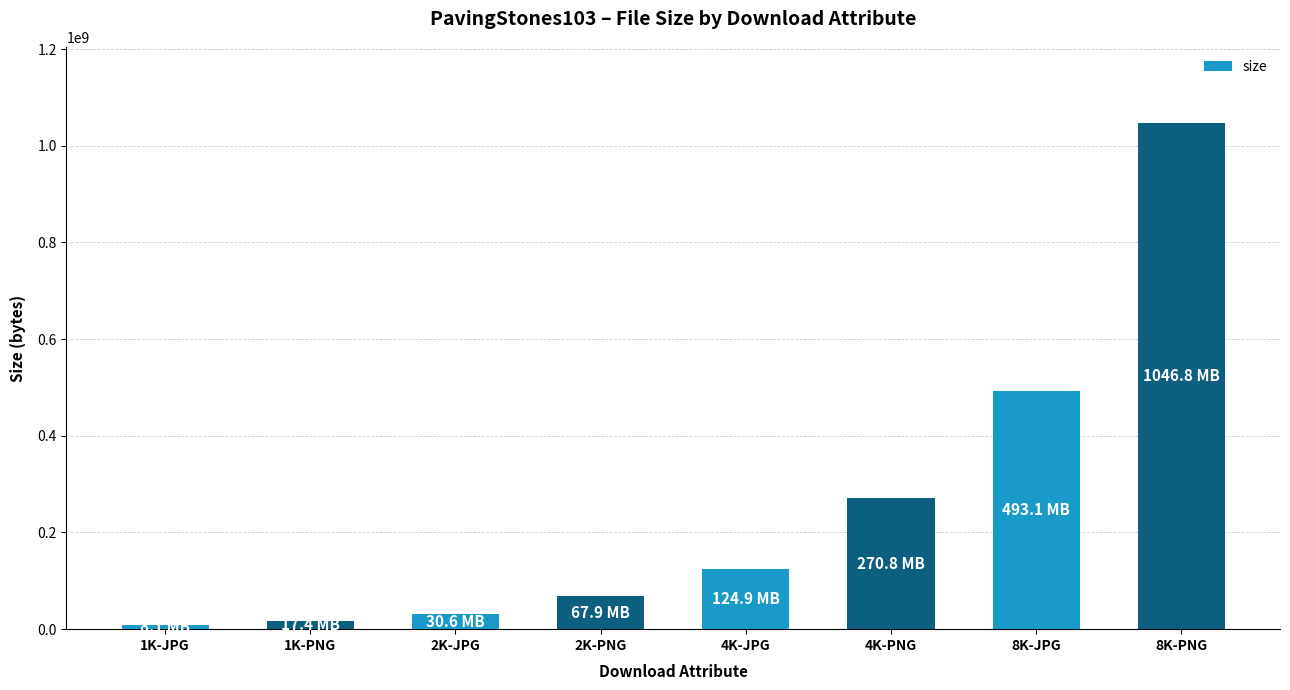

How many data points are less than 124937171?

4